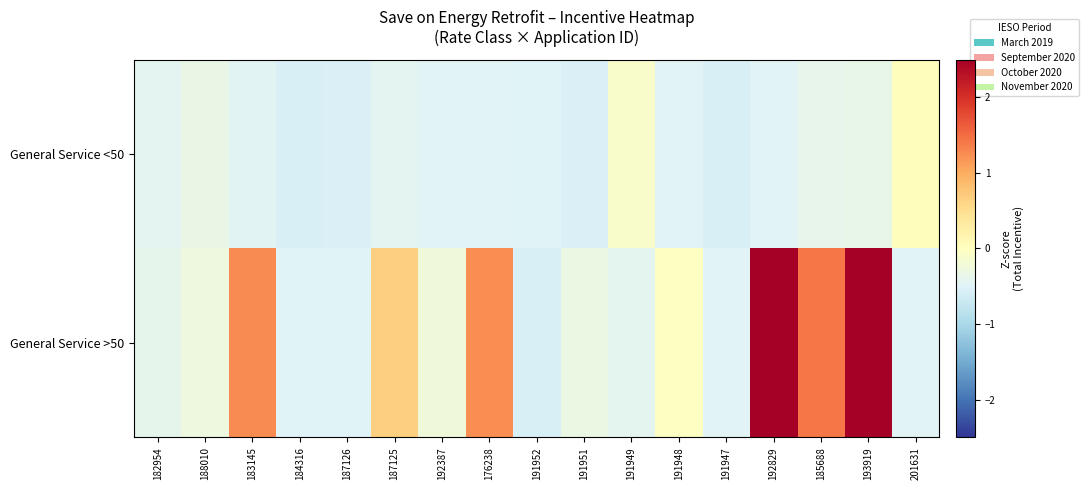

Between 187126 and 191952, which is larger?

191952